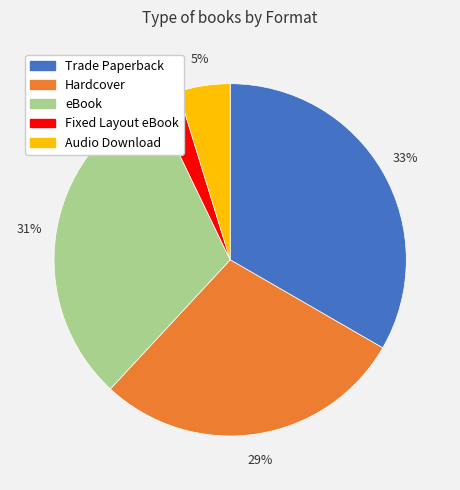

Which has a higher value, Hardcover or Fixed Layout eBook?

Hardcover